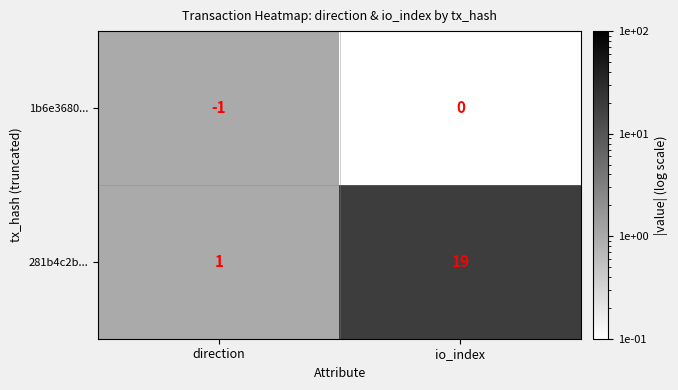

What is the sum of all 281b4c2b... values?

20